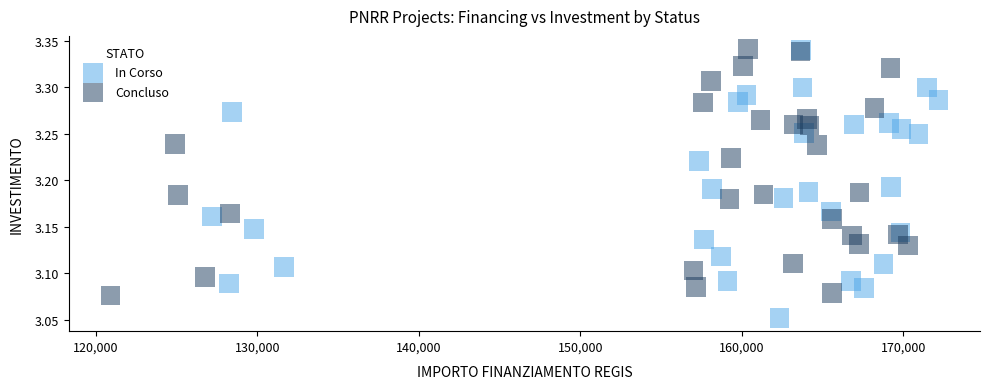

Which series has the largest Y range (max minus min)?

In Corso